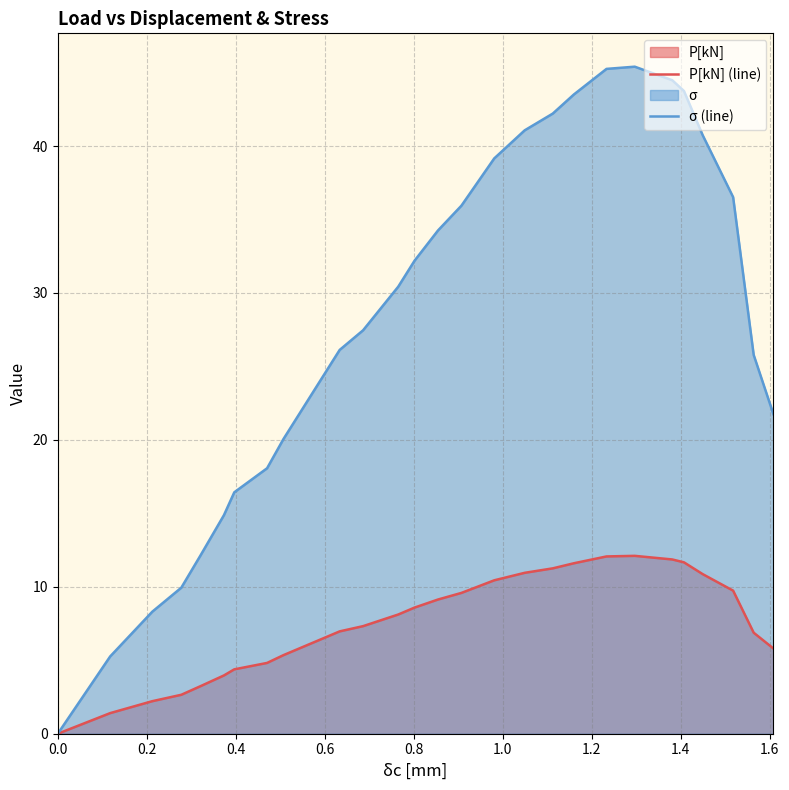

What is the maximum value for P[kN] (line)?

12.1